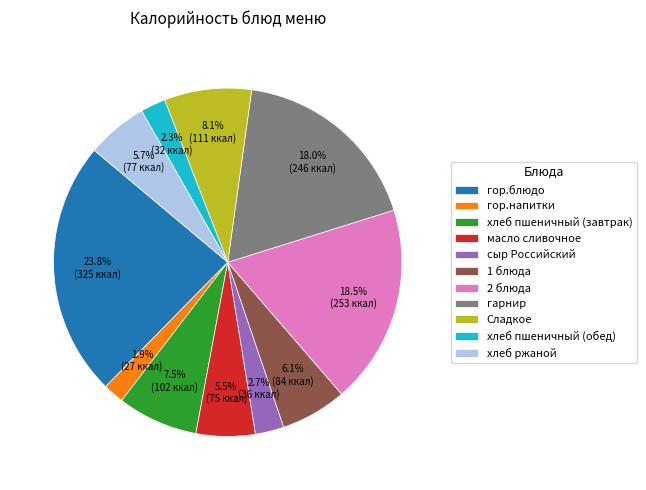

Approximately how many times larger is the value at 1 блюда compared to гор.блюдо?

0.3